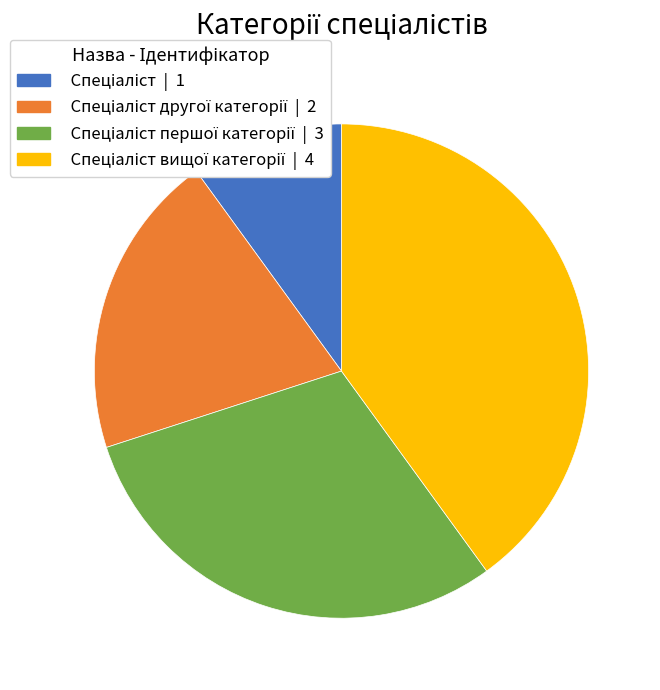

Is there a majority slice in this chart?

No